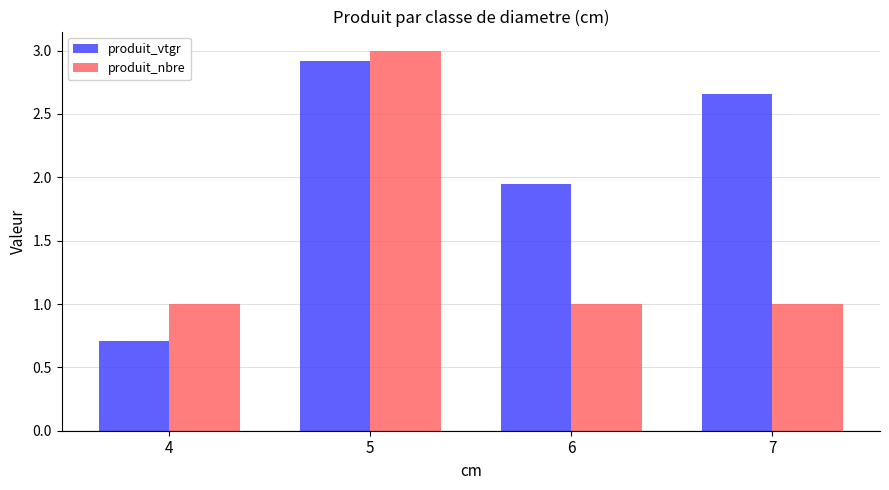

At which category does the chart reach its peak across all series?

5